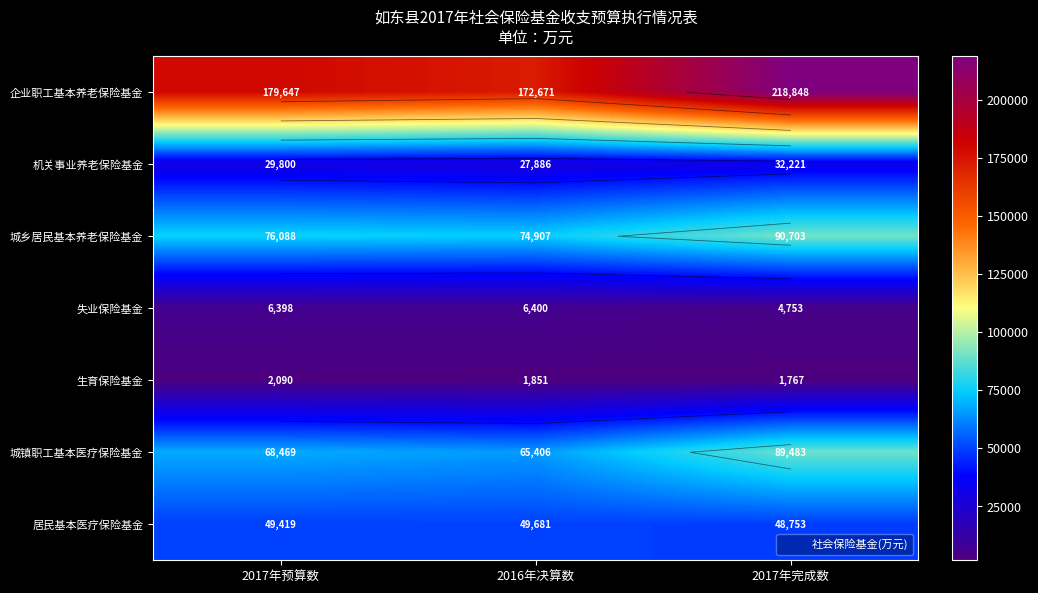

Which series has the largest total across all categories?

企业职工基本养老保险基金